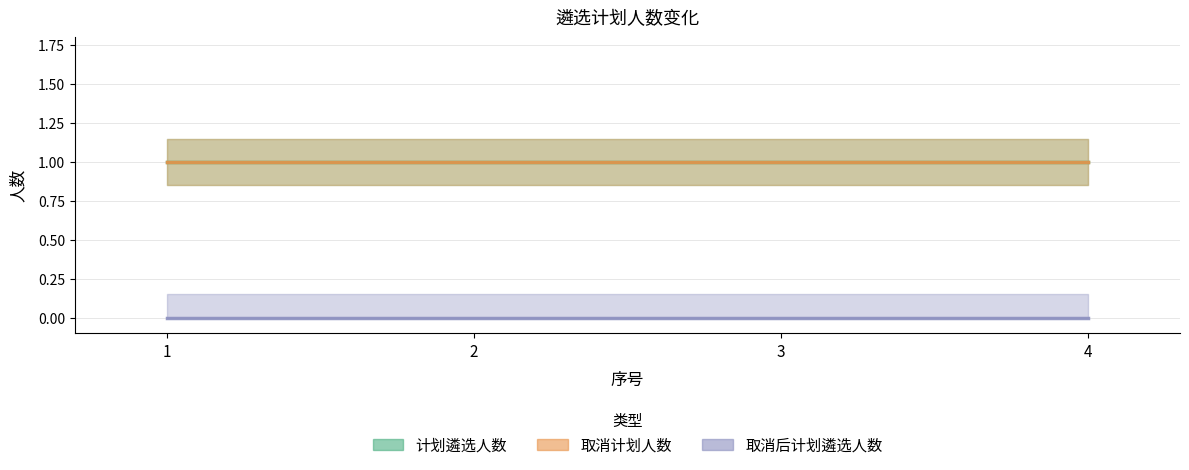

Which label corresponds to the smallest value in the chart?

1